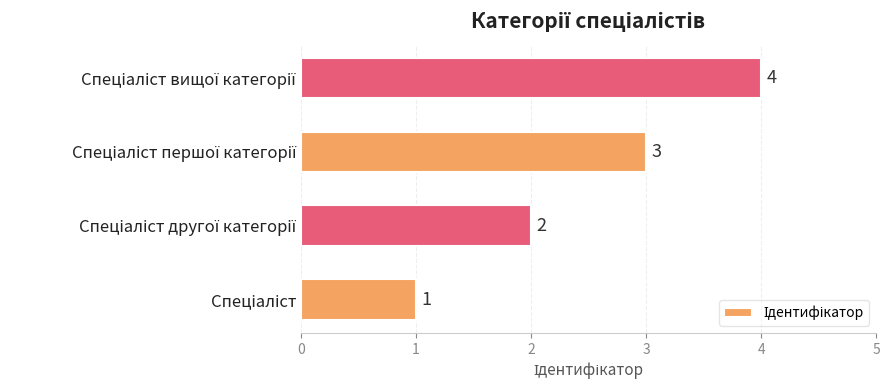

How many values are between 2 and 4?

3